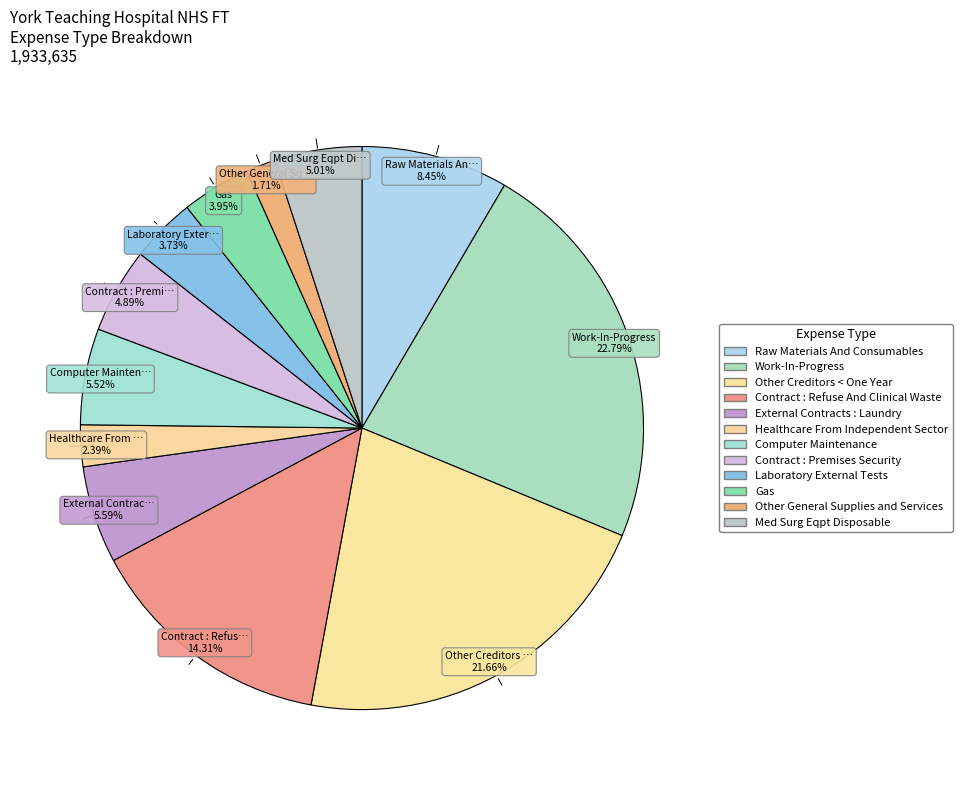

How many segments does this pie chart have?

12